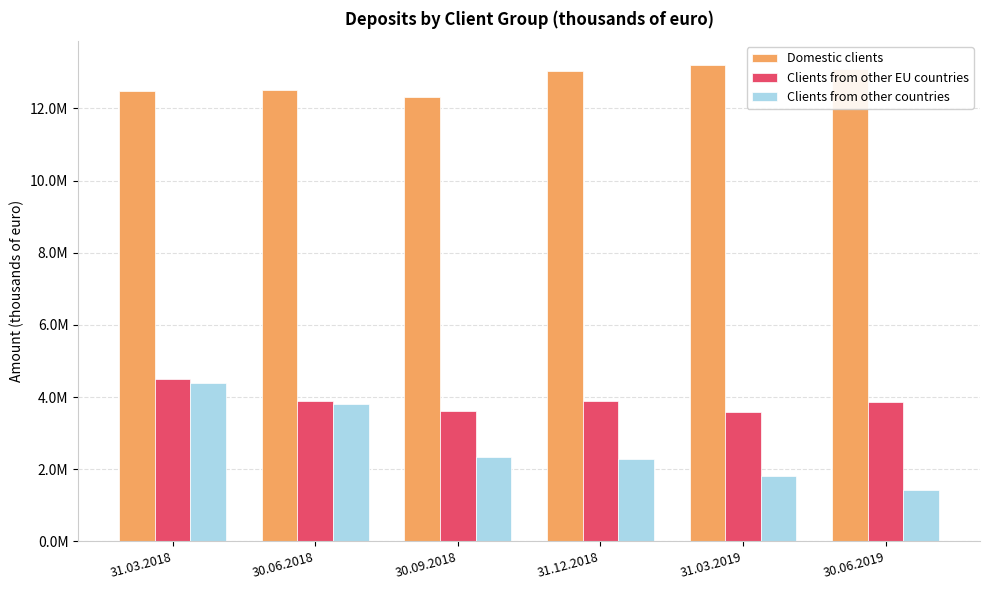

Are the bars grouped side by side (vs. stacked)?

Yes